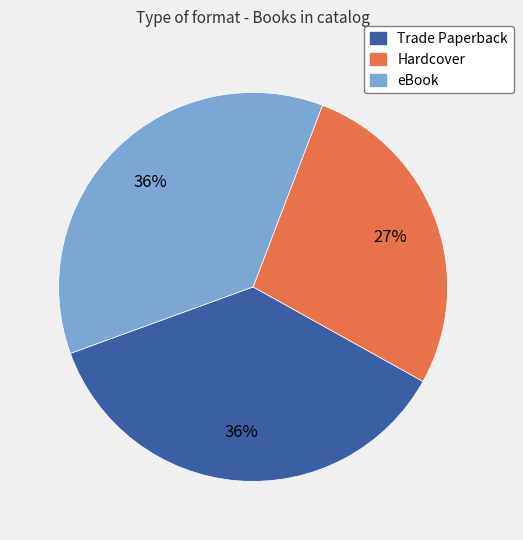

What percentage is the Hardcover slice, to the nearest percent?

27%